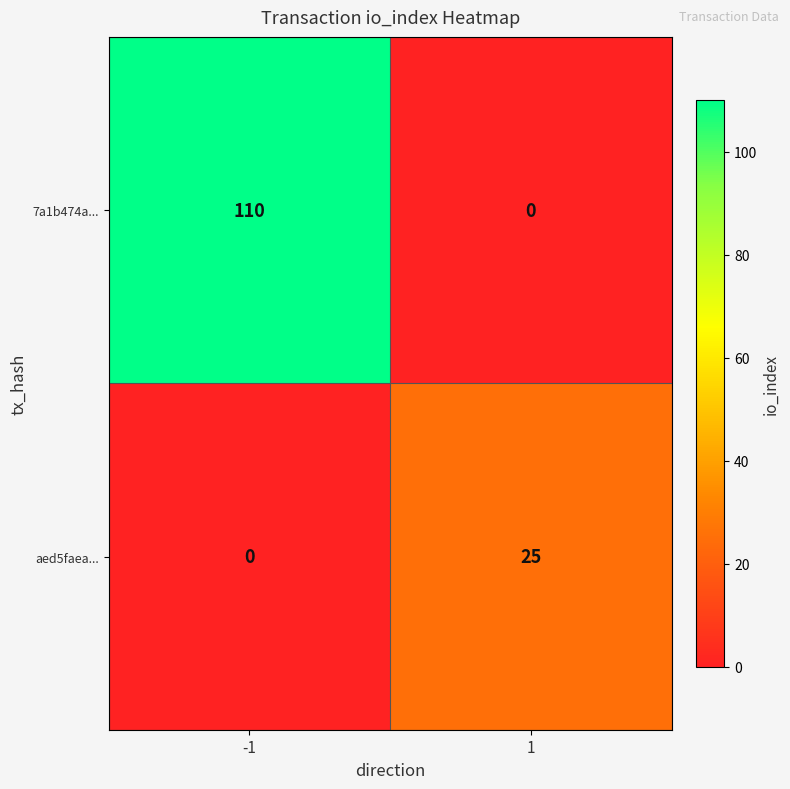

What is the difference between the aed5faea... values at -1 and 1?

25